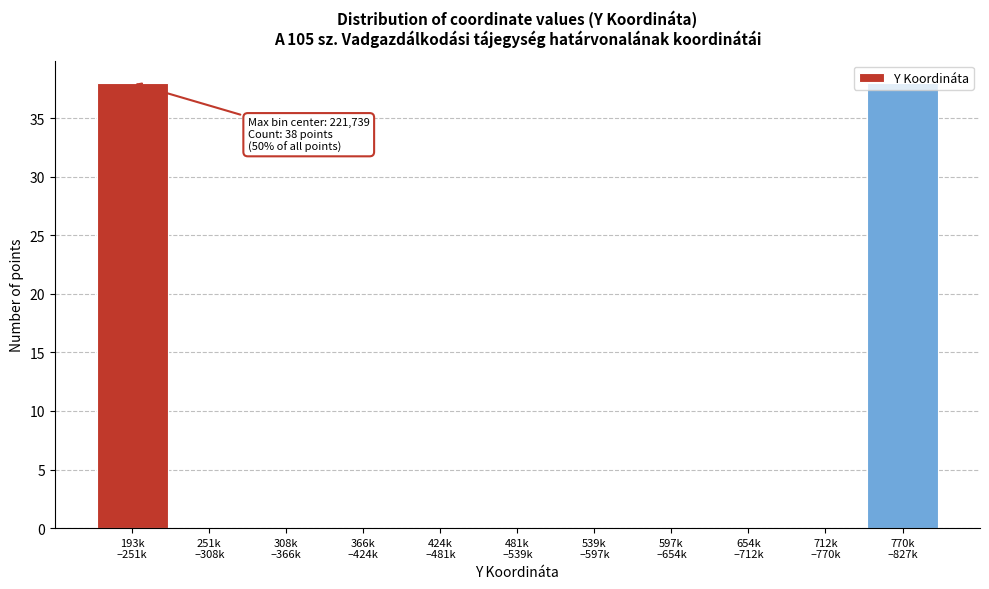

What is the sum of all values?

76